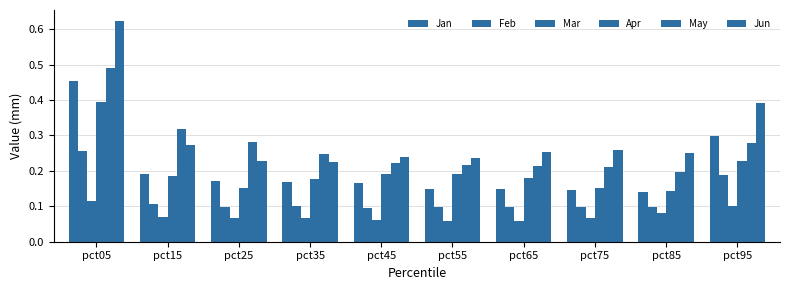

How many bars are there in each group?

6